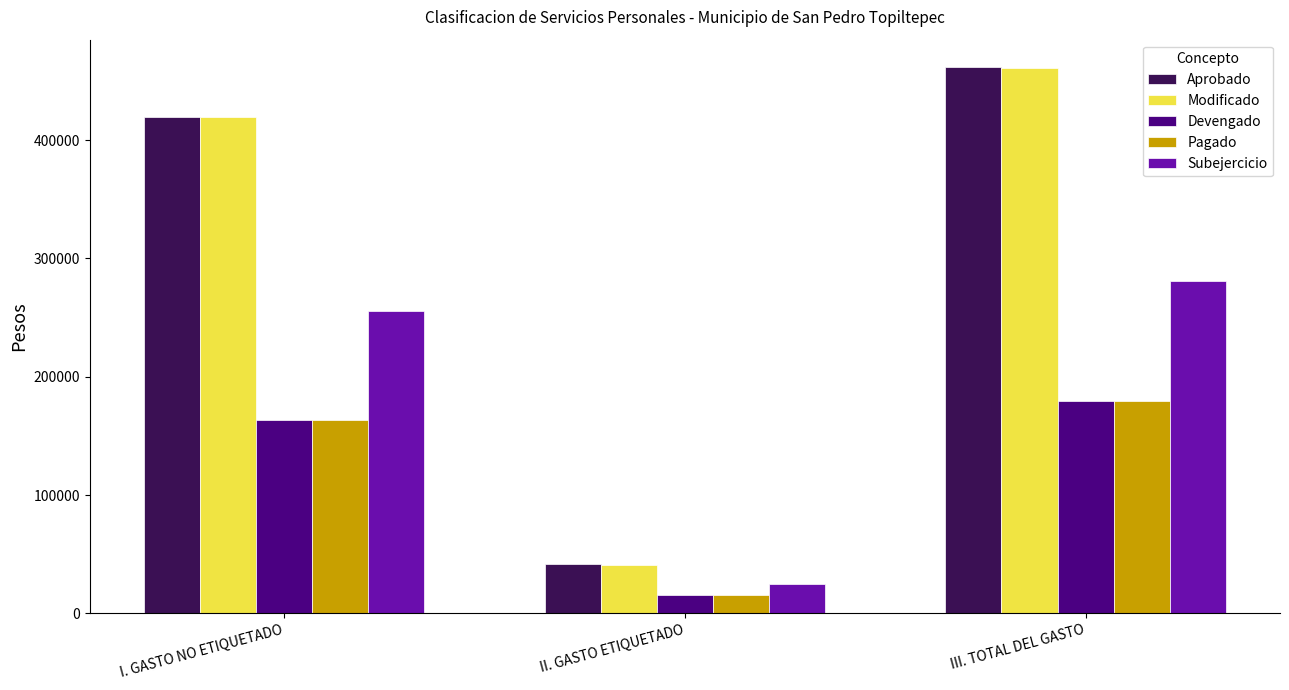

What are all the series names shown in the legend?

Aprobado, Modificado, Devengado, Pagado, Subejercicio